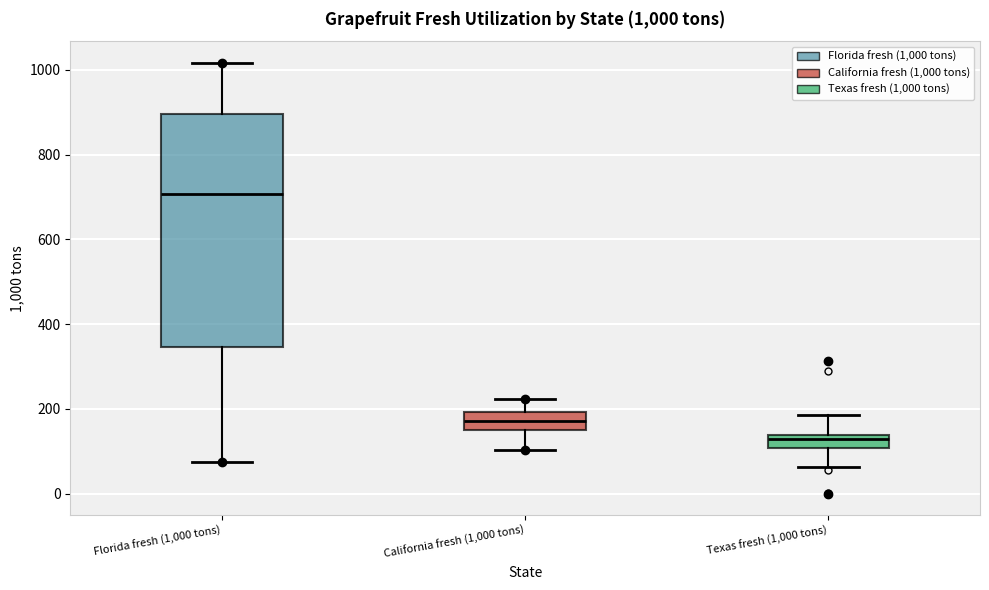

Comparing the boxes themselves (not the whiskers), which one is the tallest?

Florida fresh (1,000 tons)